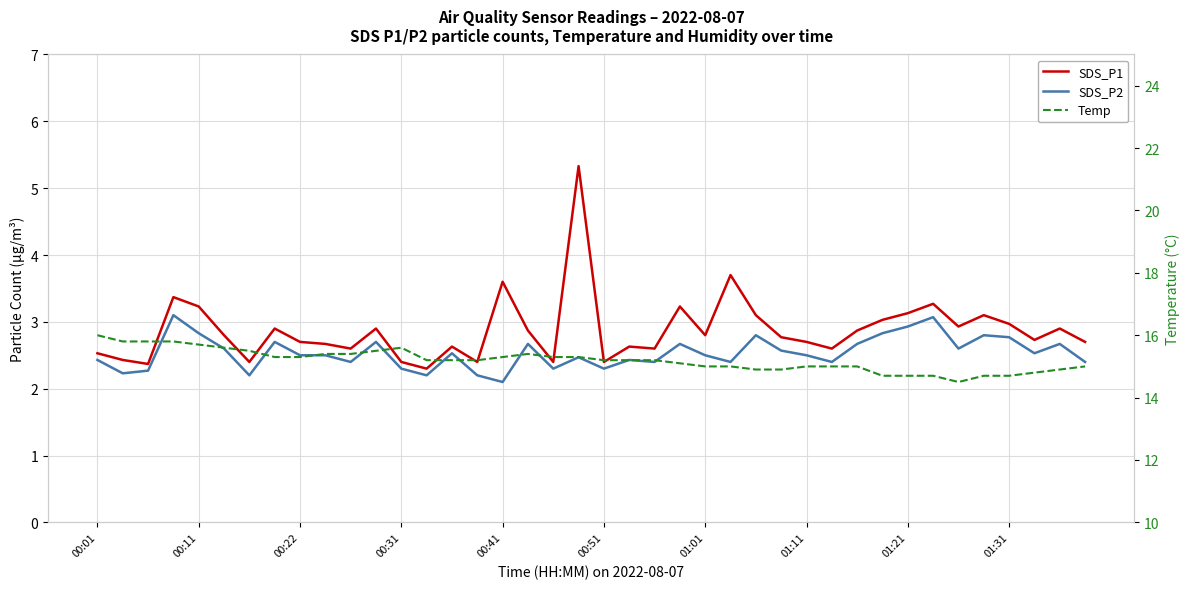

What is the average value of the Temp series?

15.2